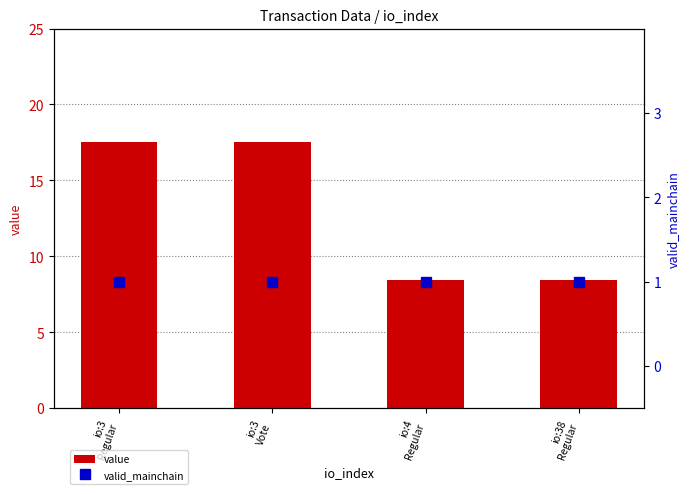

Are the bars horizontal?

No